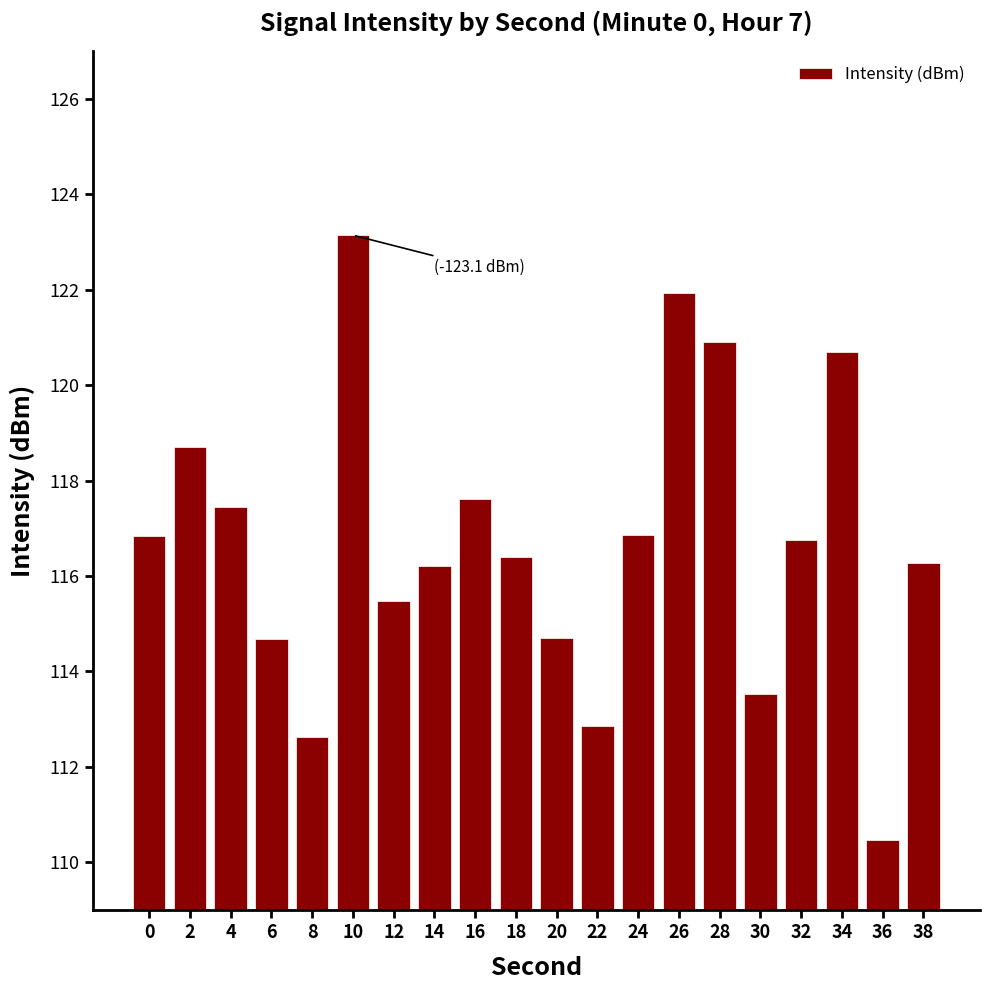

Read the value at 32.

116.7